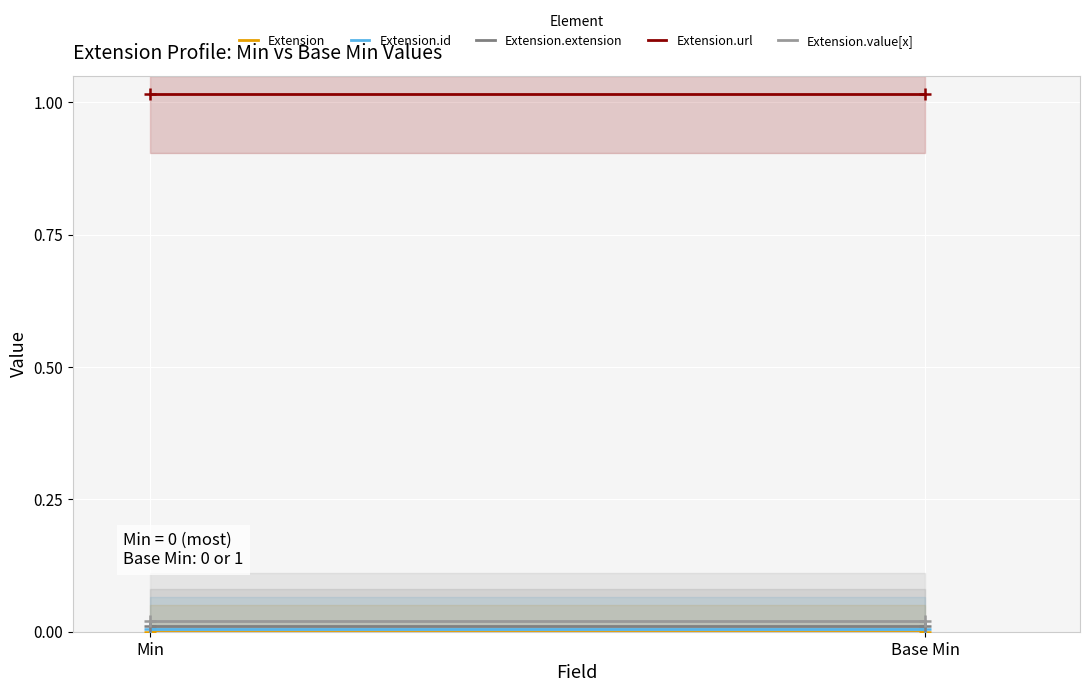

The Extension.value[x] series shows 0.0 at Base Min. True or false?

False